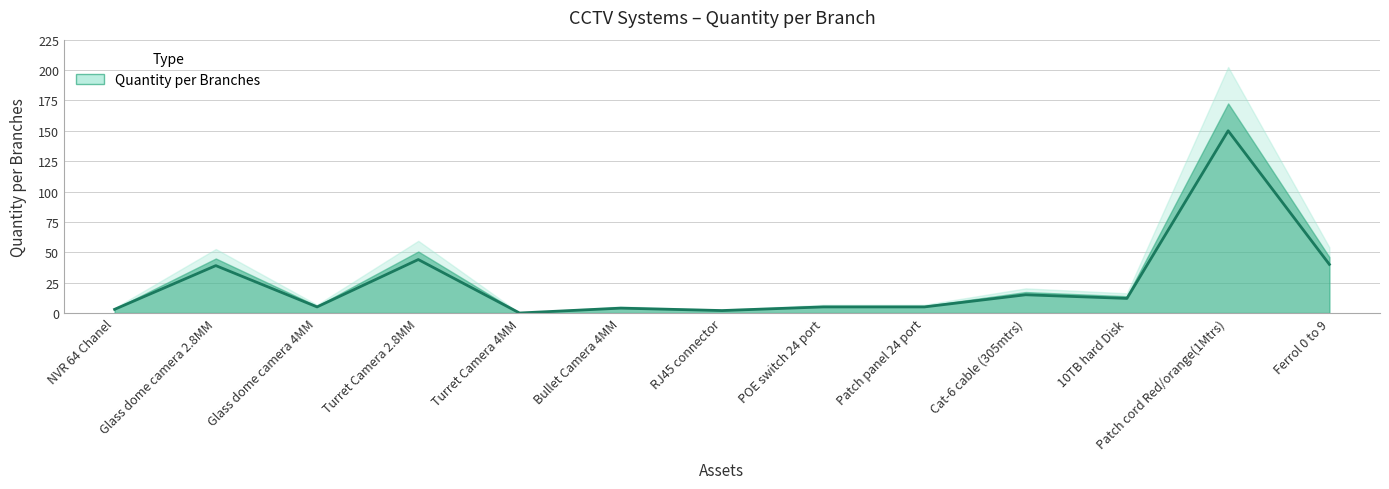

What is the average value?

25